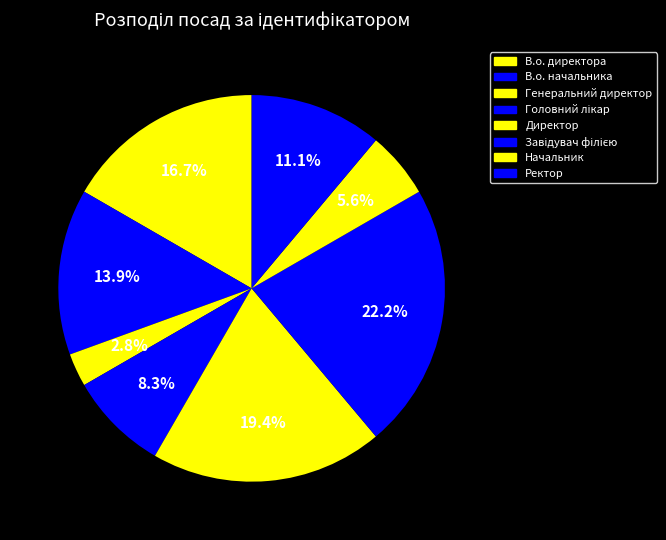

Which category has the biggest portion of the pie?

Завідувач філією